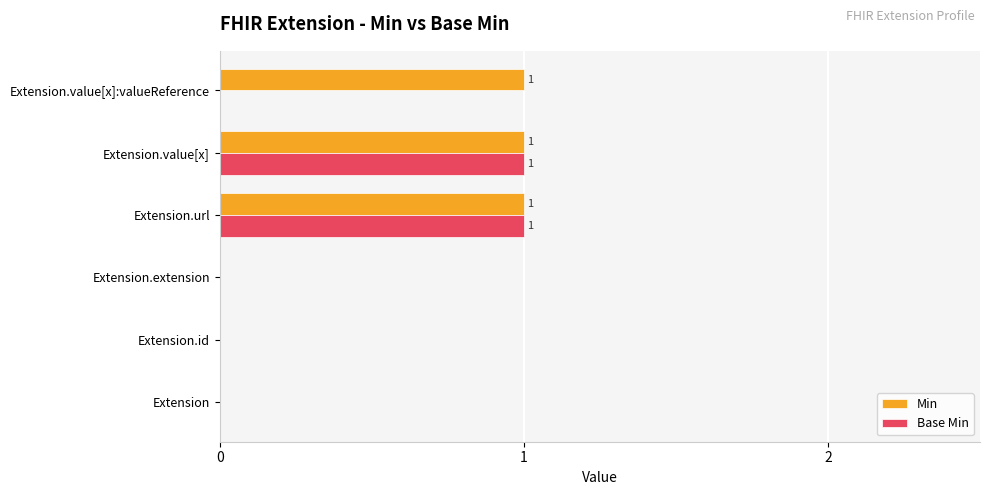

The Min series shows 1 at Extension.extension. True or false?

False